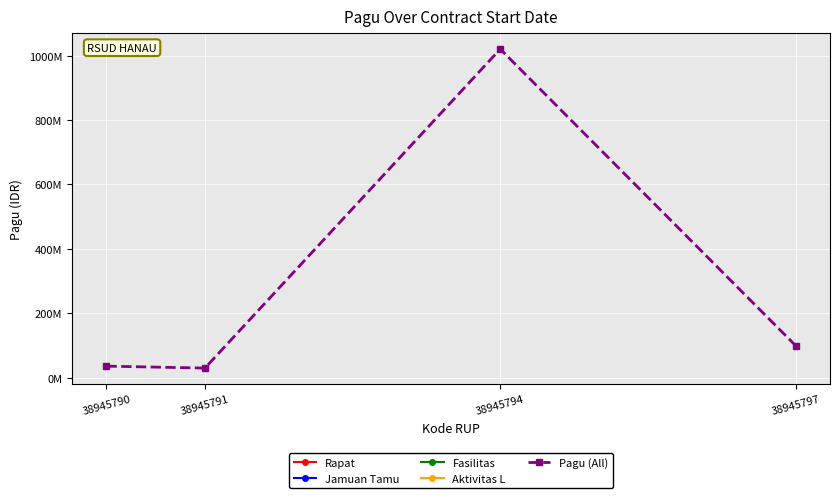

List the series in order of their overall mean, highest first.

Rapat, Jamuan Tamu, Fasilitas, Aktivitas L, Pagu (All)